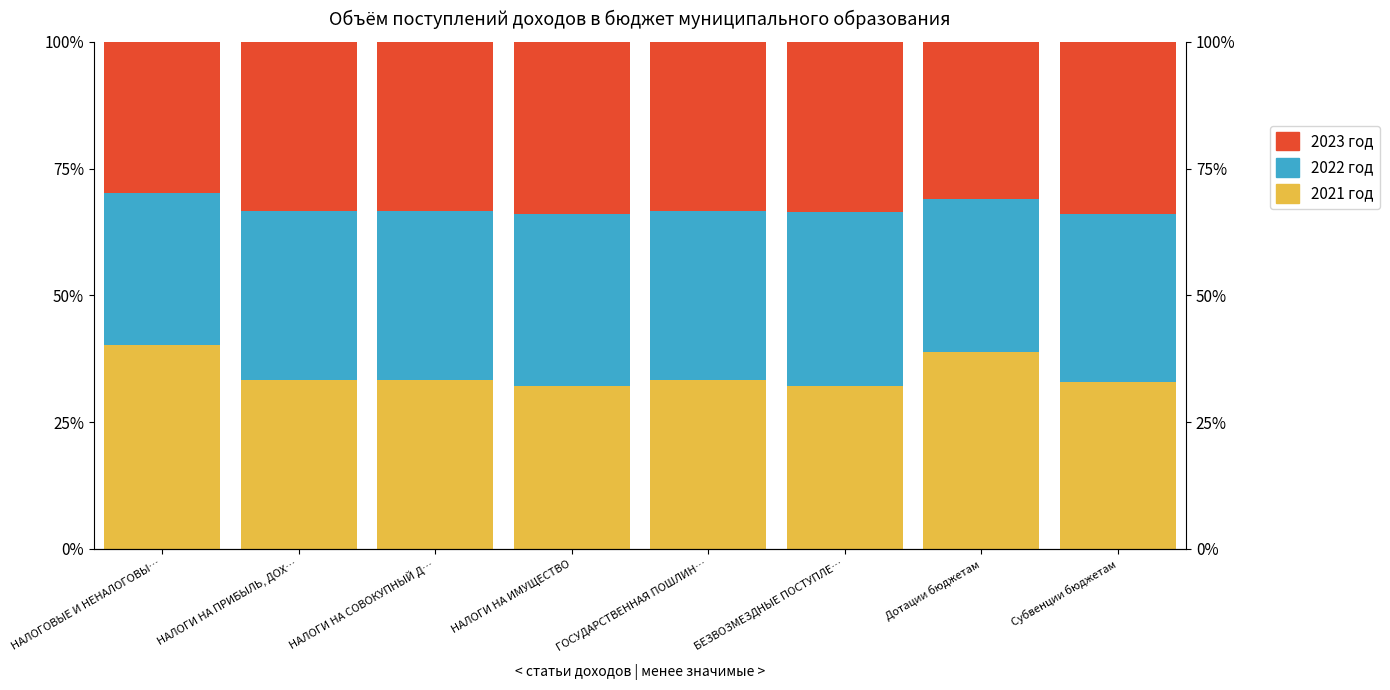

What is the difference between the maximum and minimum values in the 2021 год series?

8.2